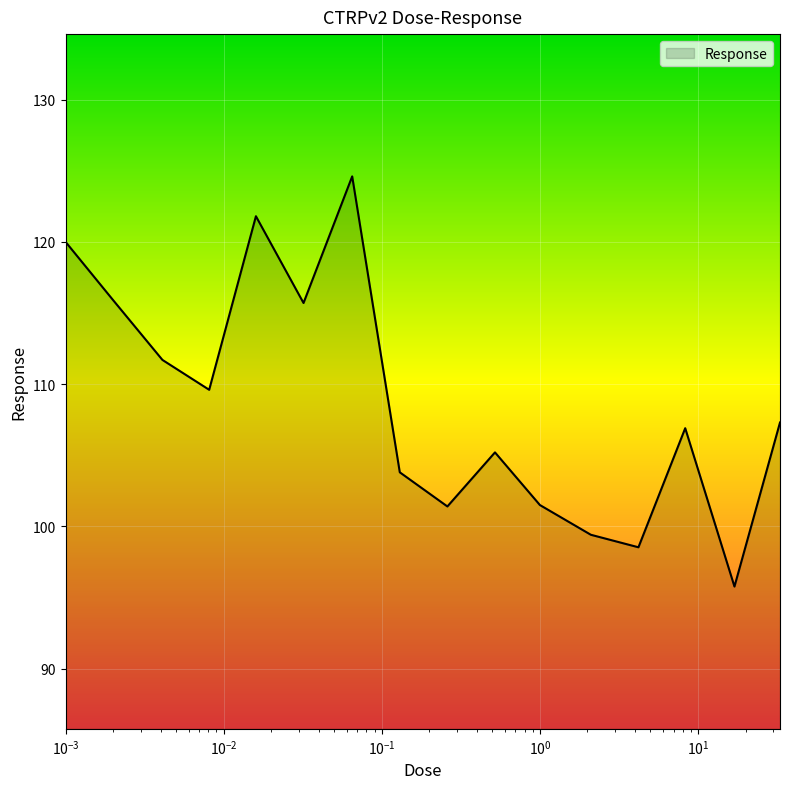

What is the minimum value shown in the chart?

95.8